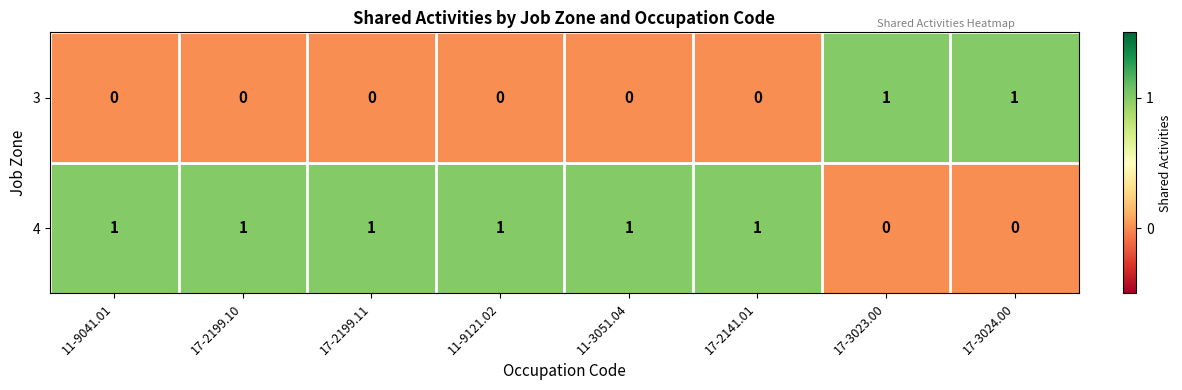

Reading left to right, transcribe all the data shown in this chart.

3: 11-9041.01=0	17-2199.10=0	17-2199.11=0	11-9121.02=0	11-3051.04=0	17-2141.01=0	17-3023.00=1	17-3024.00=1
4: 11-9041.01=1	17-2199.10=1	17-2199.11=1	11-9121.02=1	11-3051.04=1	17-2141.01=1	17-3023.00=0	17-3024.00=0